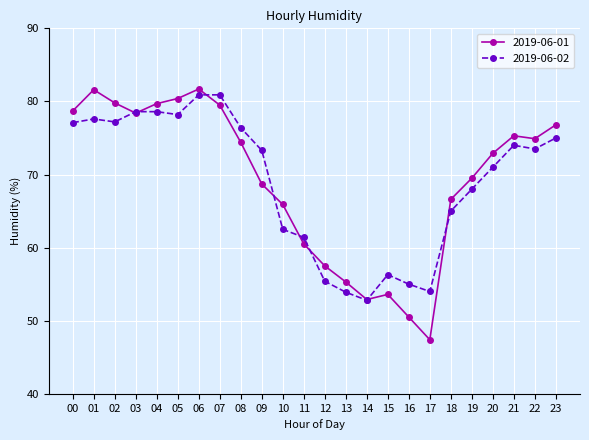

Which series changed the most between 01 and 14?

2019-06-01